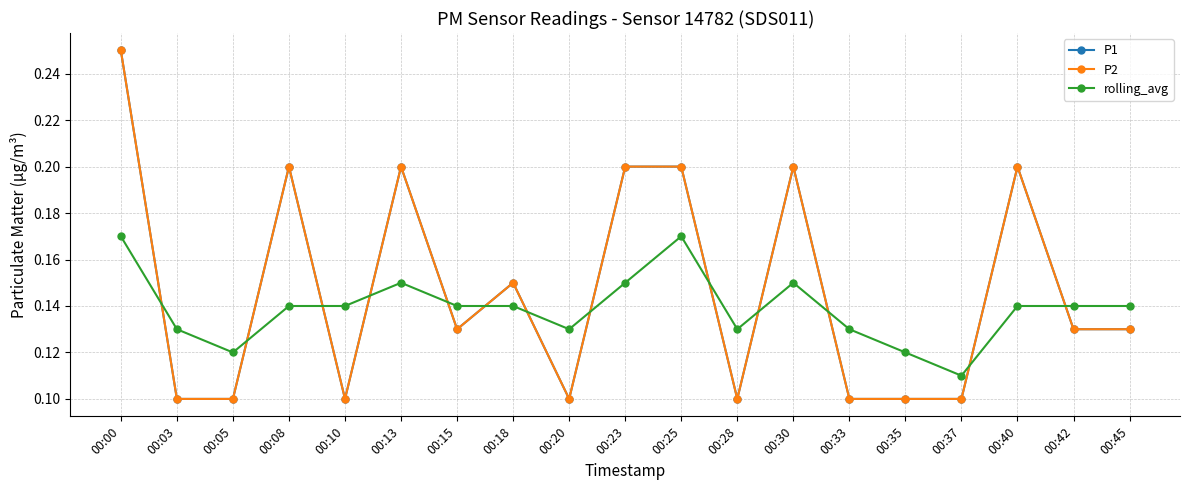

Is this an area chart (filled region under the line)?

No